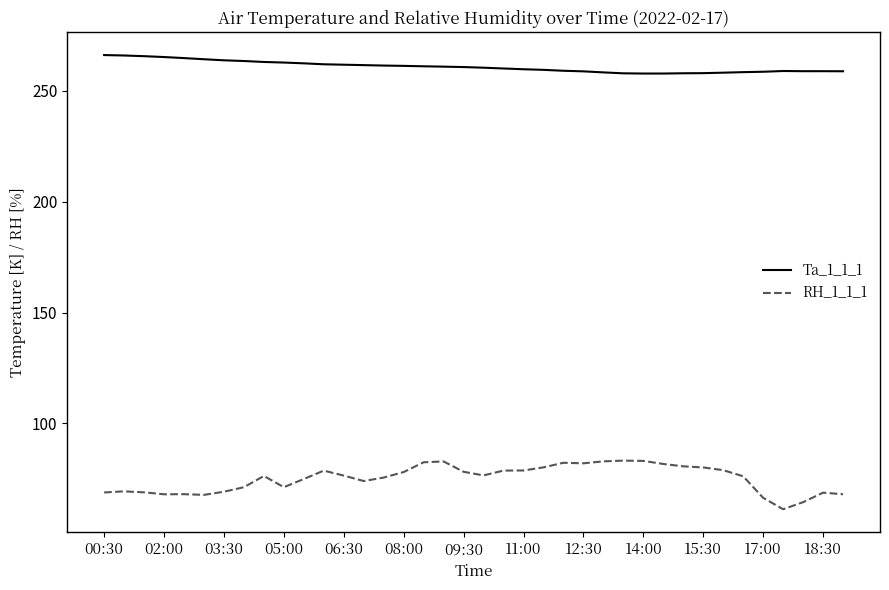

Does the chart display data point markers on the line(s)?

No